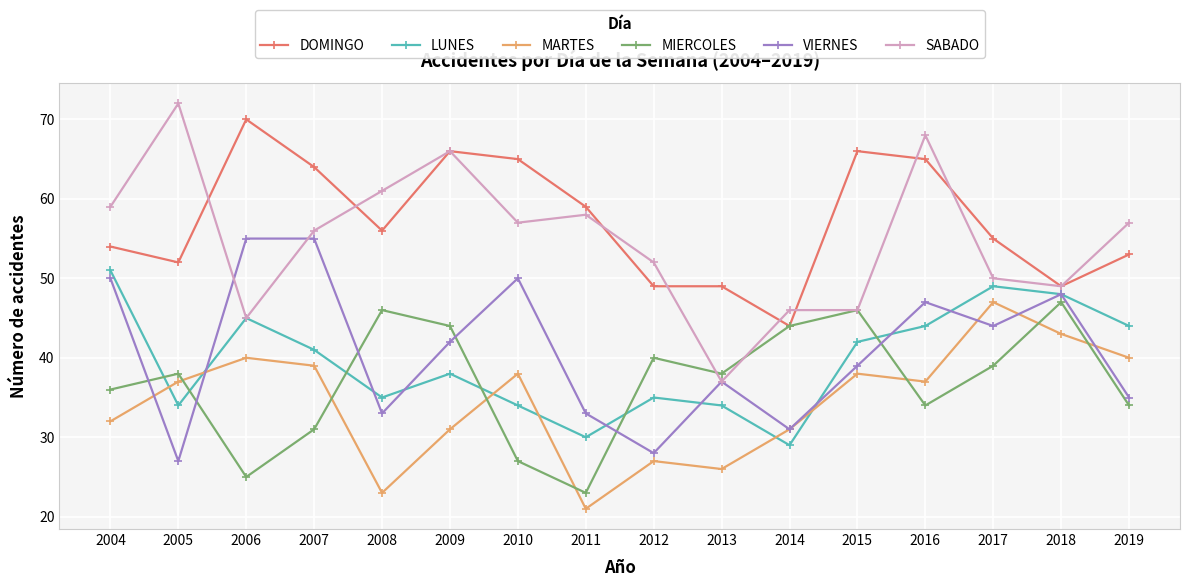

Count the number of categories in the chart.

16